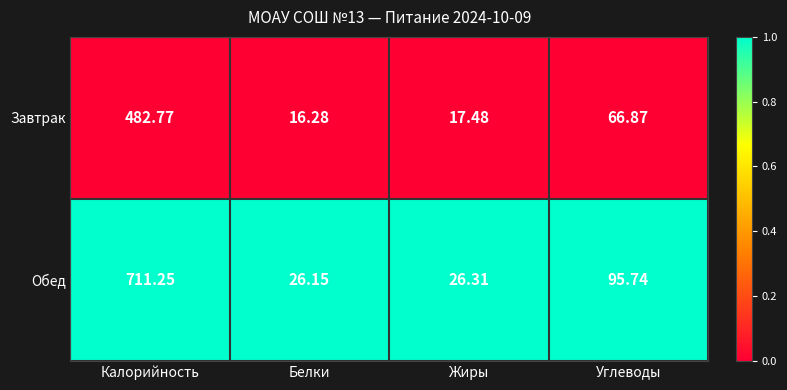

Which series has the largest total across all categories?

Обед